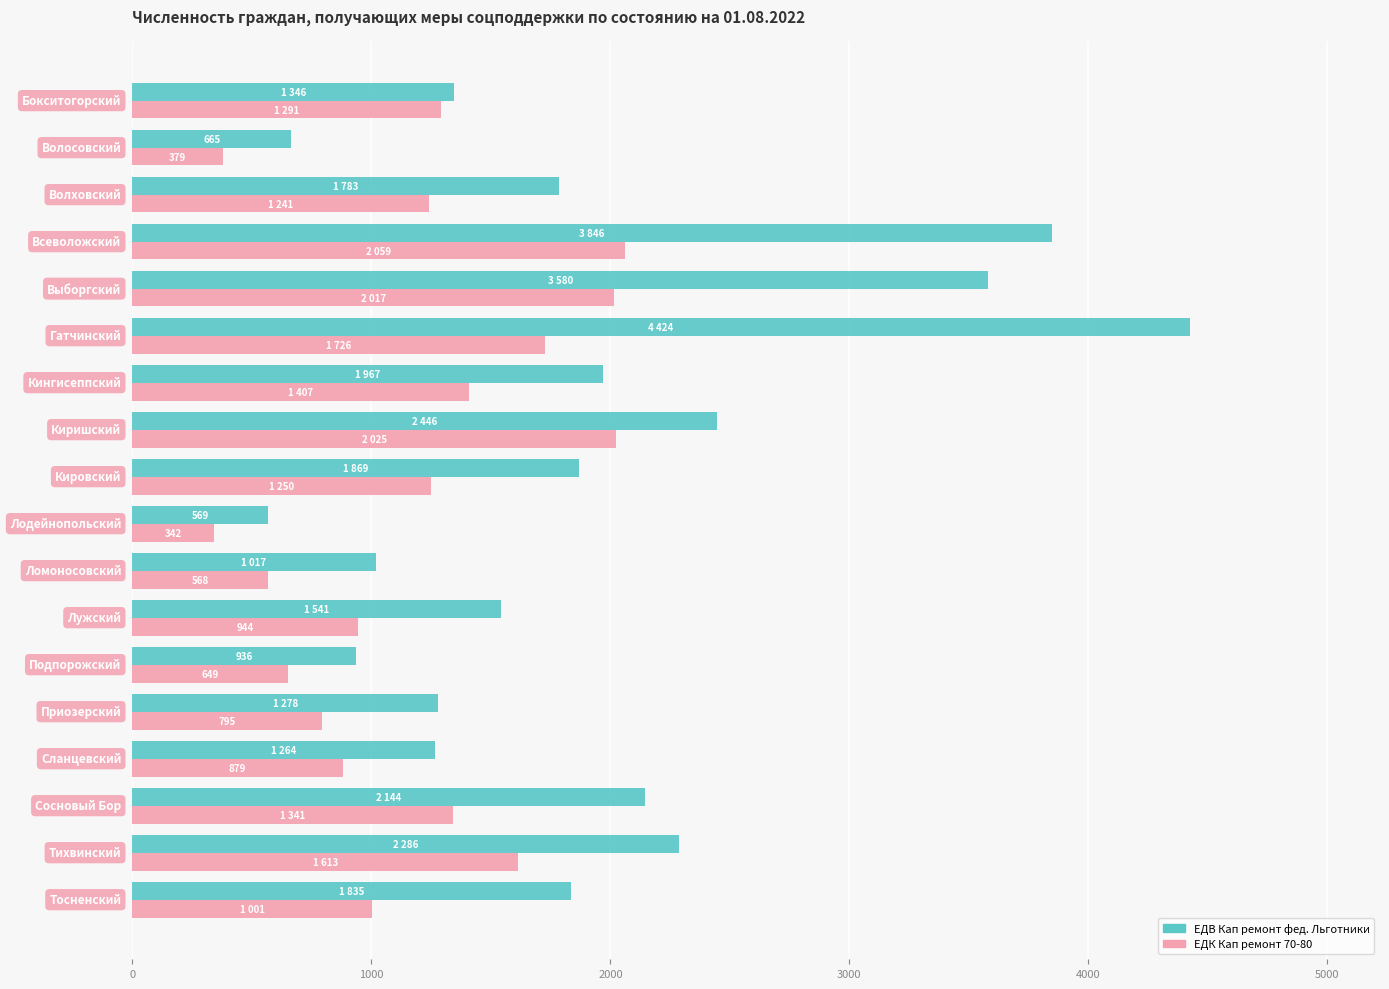

What is the sum of all ЕДВ Кап ремонт фед. Льготники values?

34796